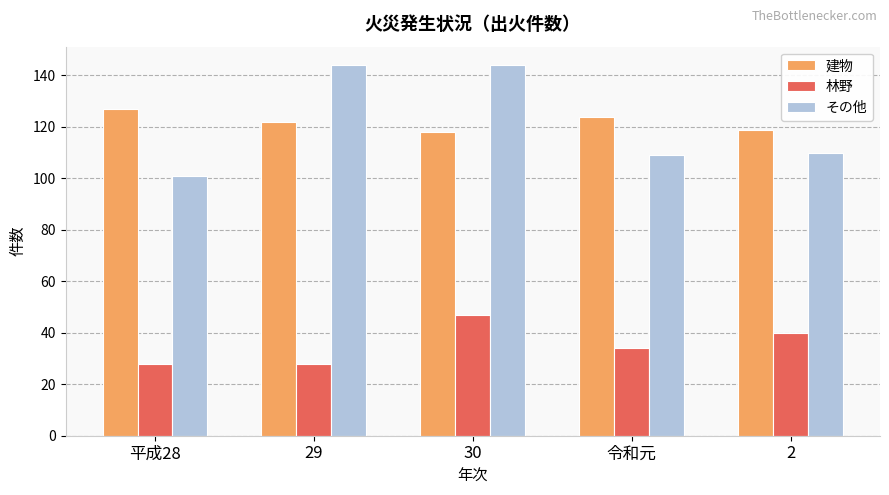

What is the difference between the maximum and second lowest values in the その他 series?

35